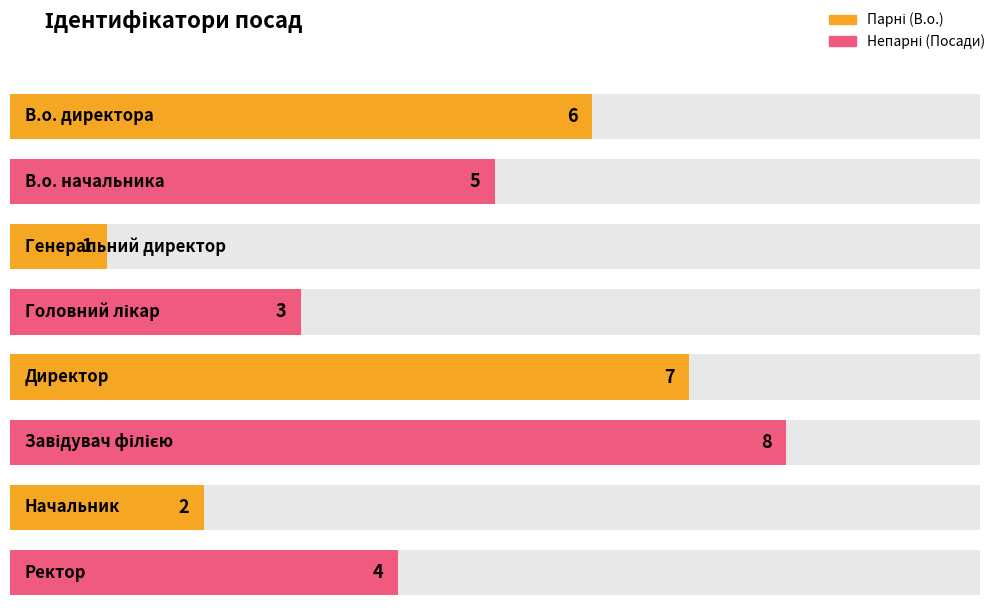

The value at Генеральний директор is 1. True or false?

True